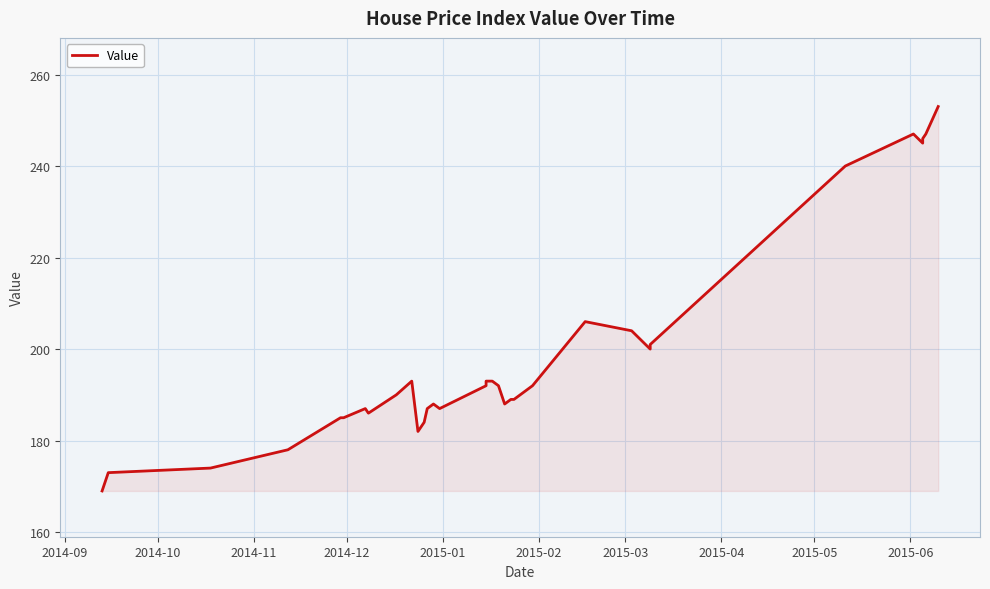

Is it true that the value at 23 is 294?

False